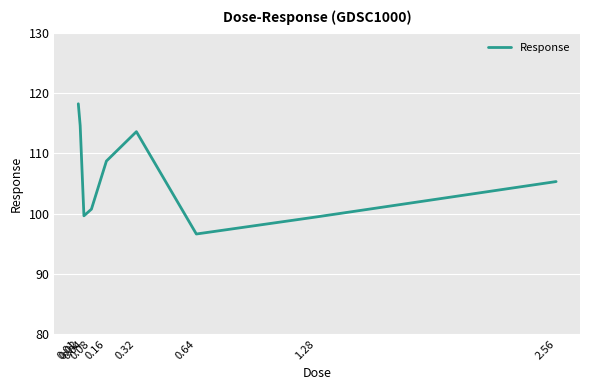

Which label corresponds to the largest value in the chart?

0.01